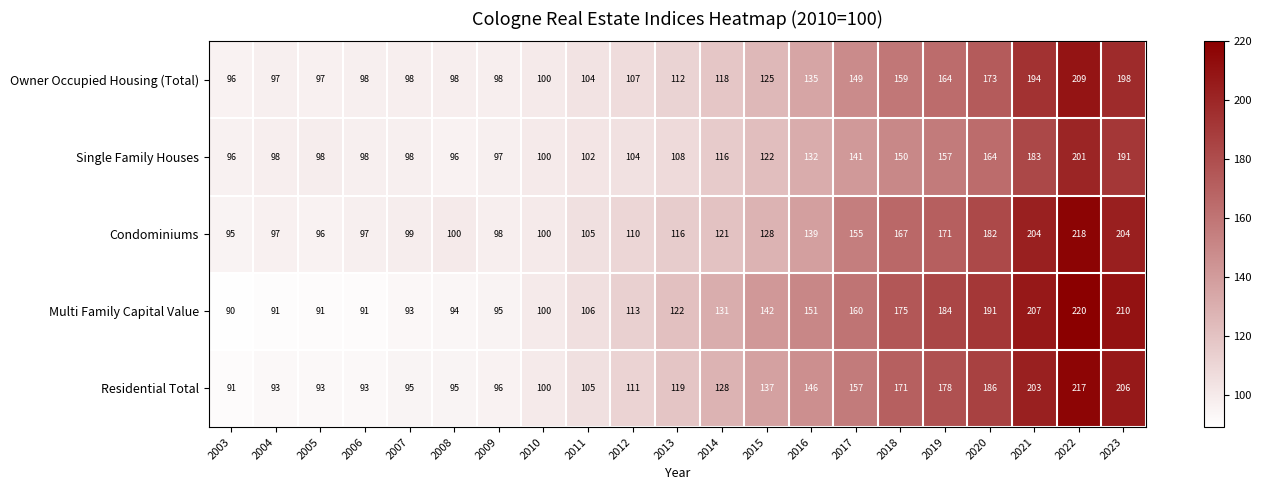

Is the value of Multi Family Capital Value at 2019 greater than the value of Condominiums at 2008?

Yes